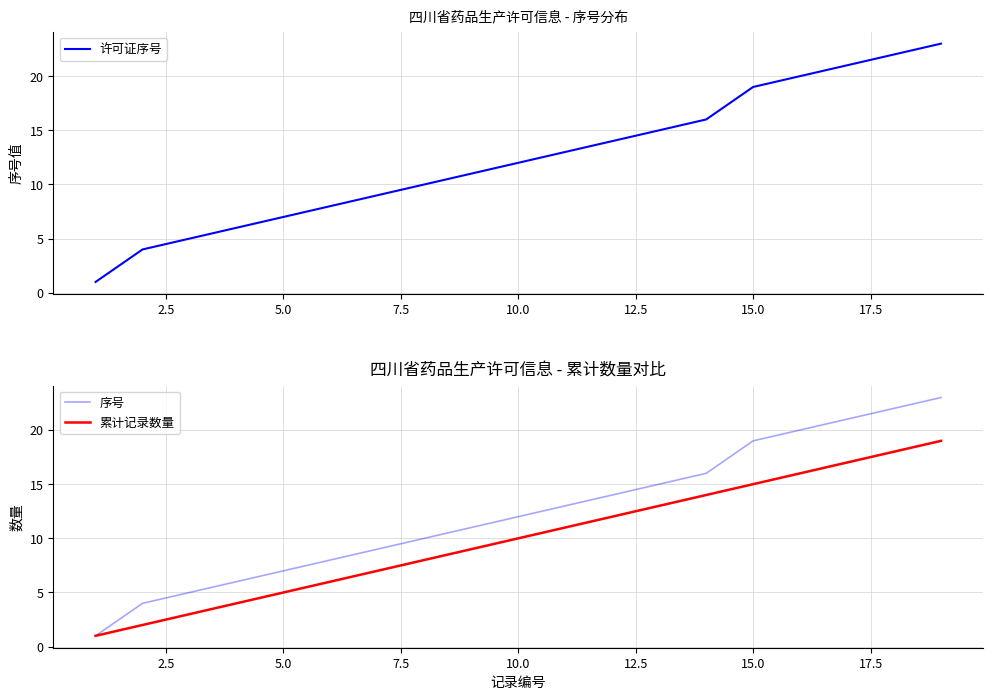

At how many categories does at least one series exceed 22?

1